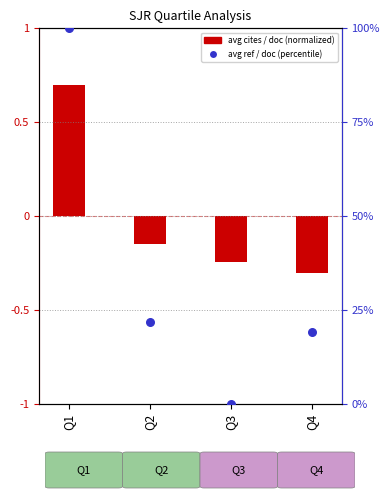

Is the value of avg ref / doc (percentile) at Q1 greater than the value of avg cites / doc (normalized) at Q4?

Yes